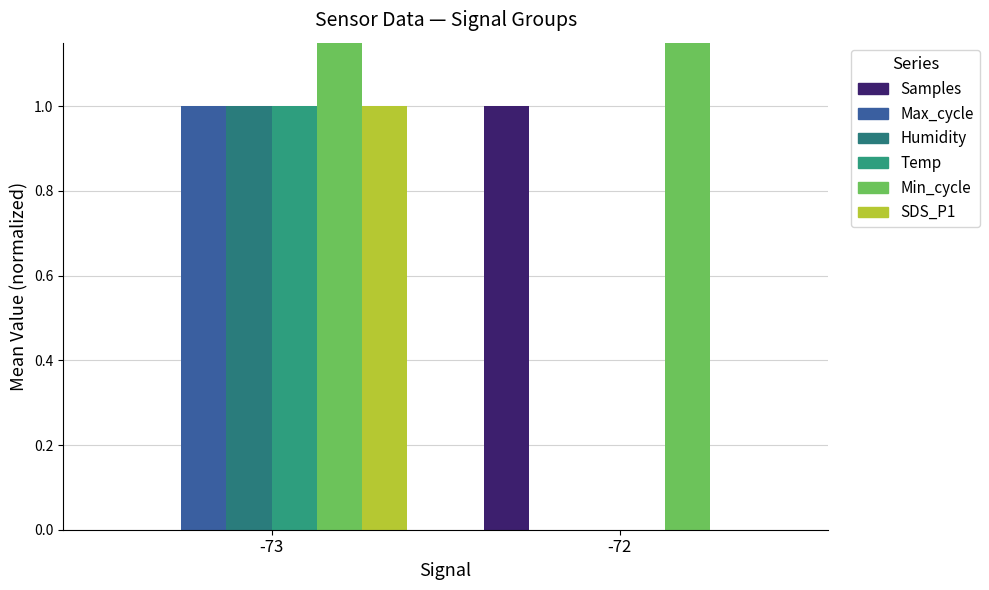

Count the number of data series in this chart.

6